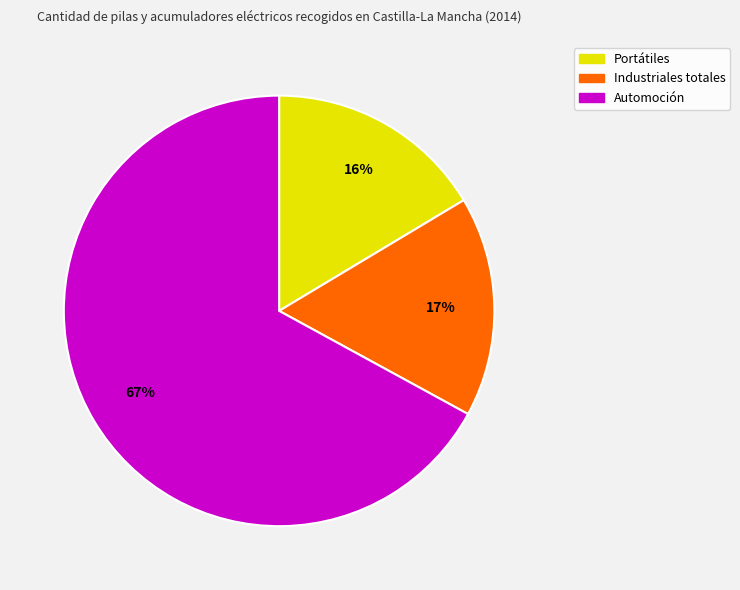

How many segments does this pie chart have?

3